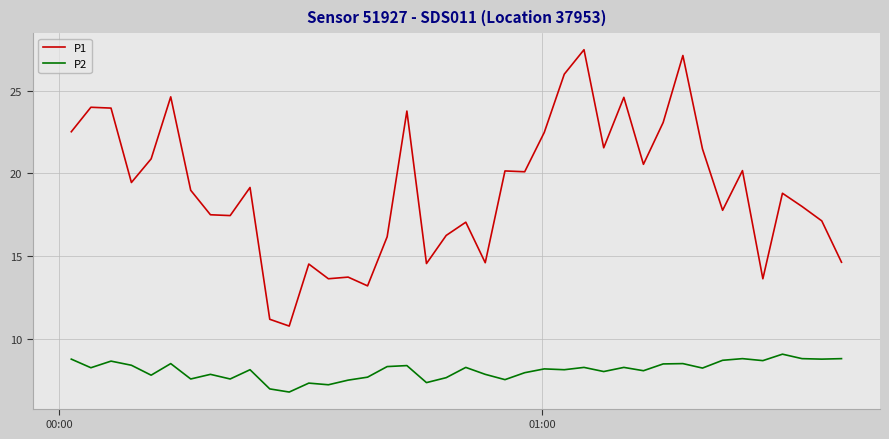

Which series has the largest total across all categories?

P1